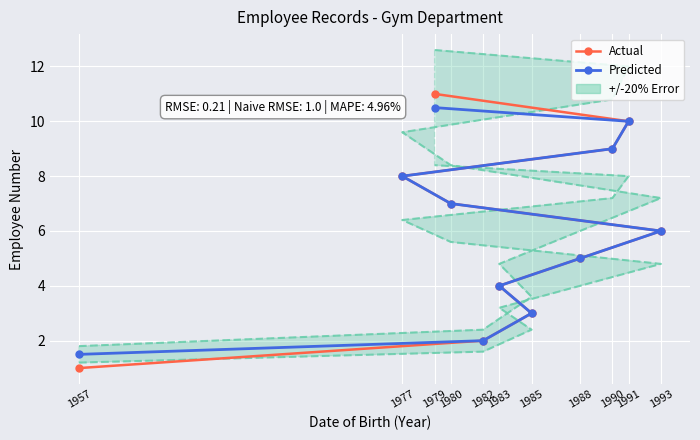

What is the greatest value displayed?

11.0